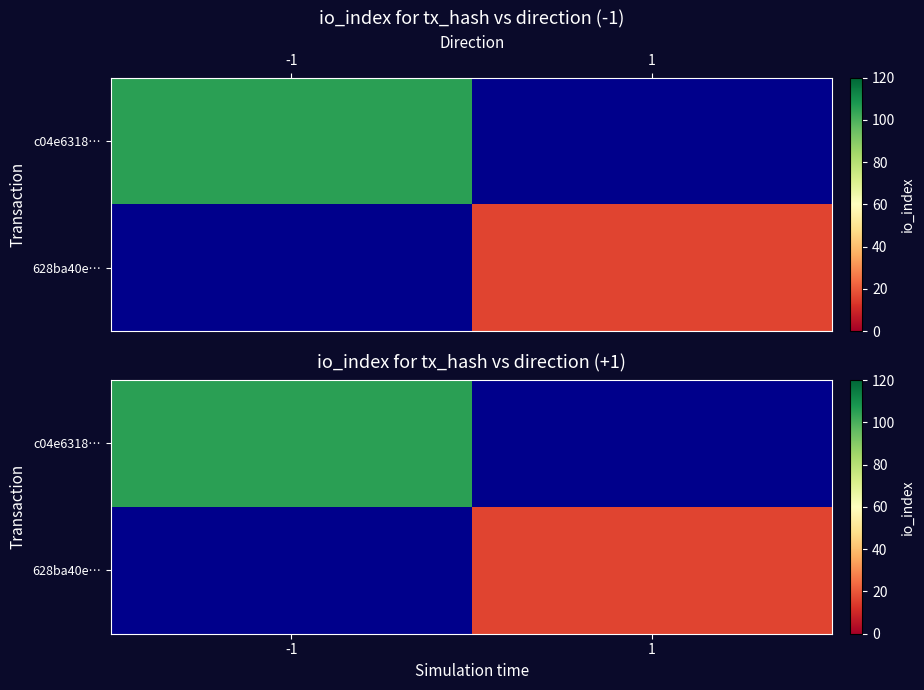

Rank the series at 1 from lowest to highest value.

c04e6318…, 628ba40e…